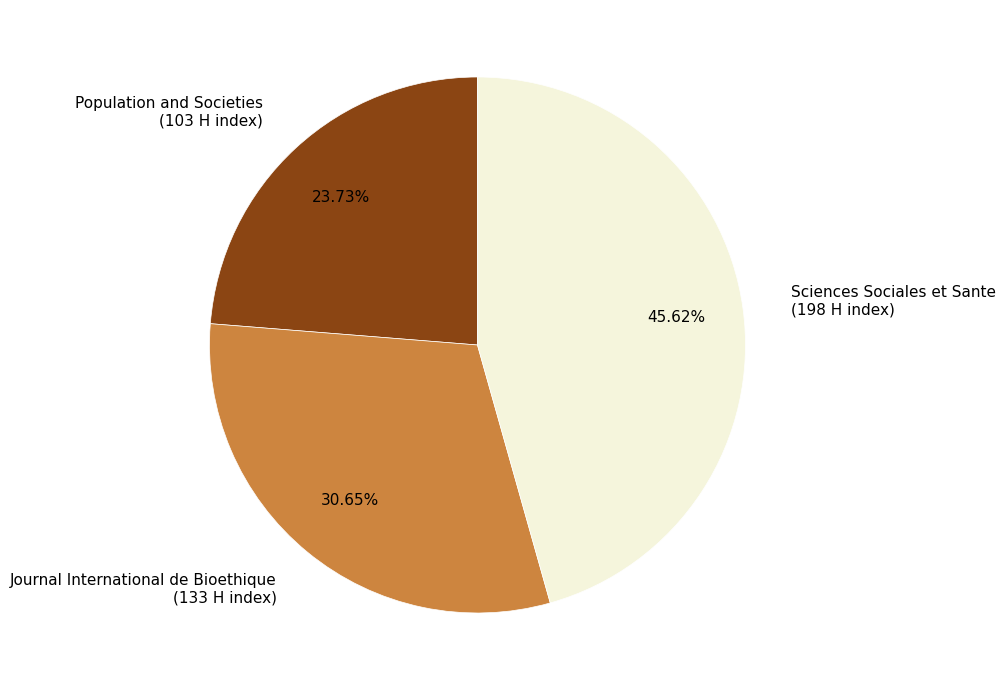

Which has a higher value, Journal International de Bioethique (133 H index) or Population and Societies (103 H index)?

Journal International de Bioethique (133 H index)